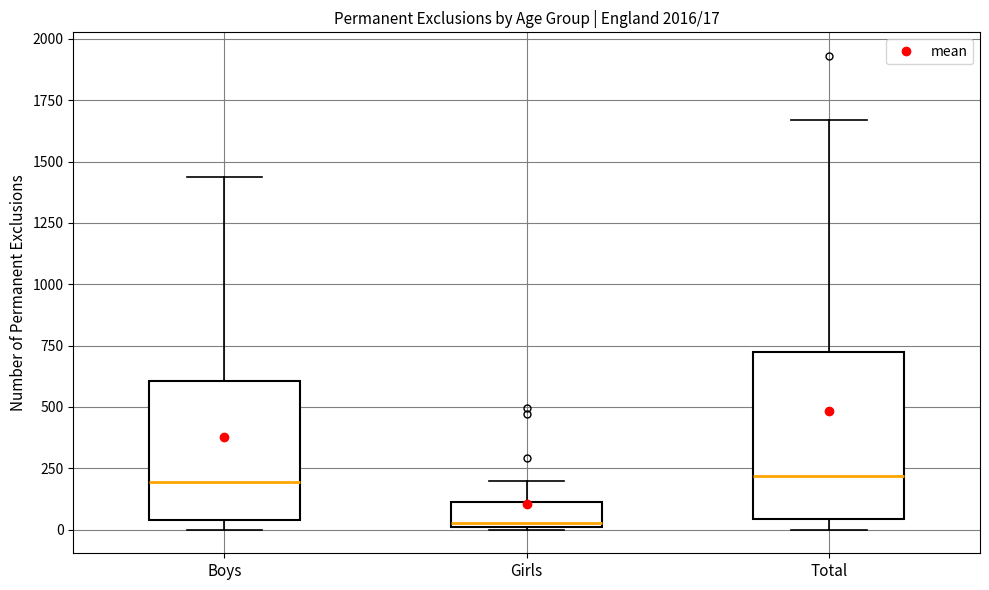

Which box is the tallest, from its lower edge to its upper edge?

Total